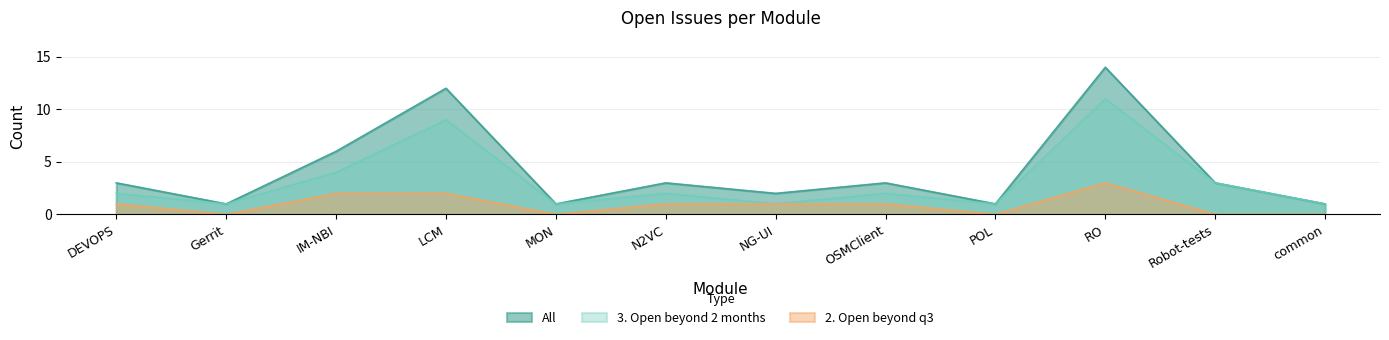

What is the maximum value shown in the chart?

14